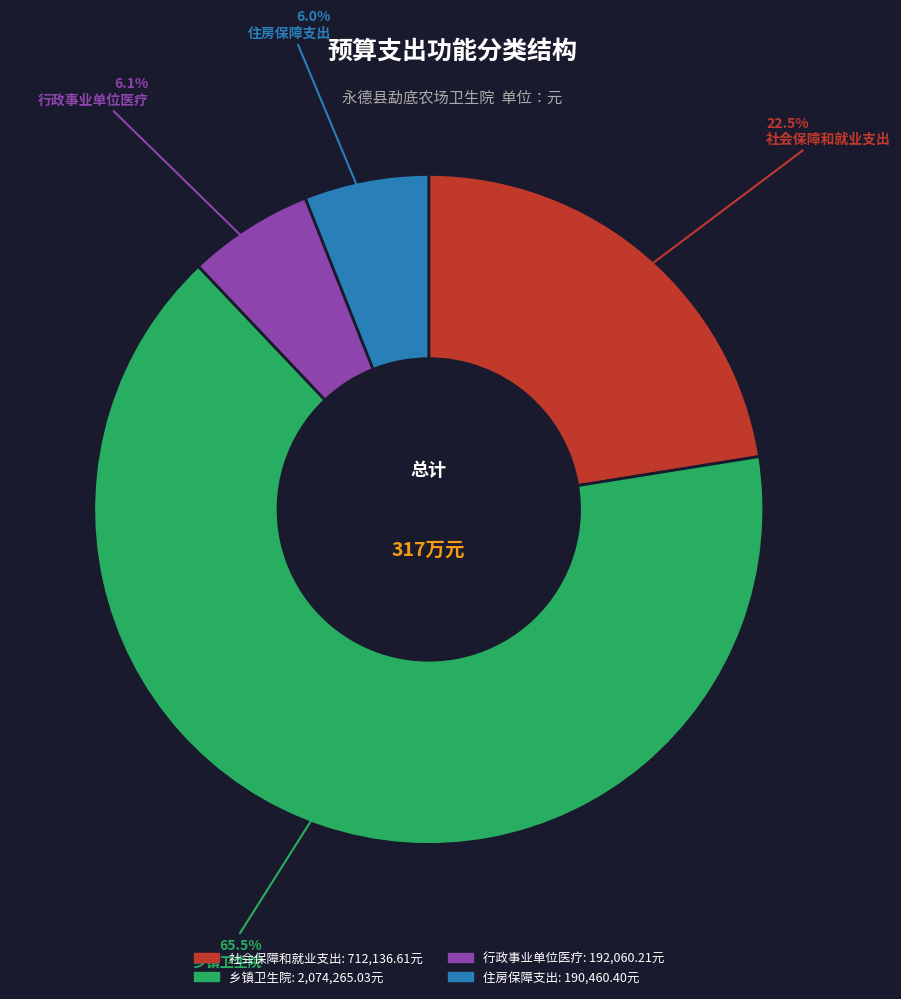

How many segments does this pie chart have?

4